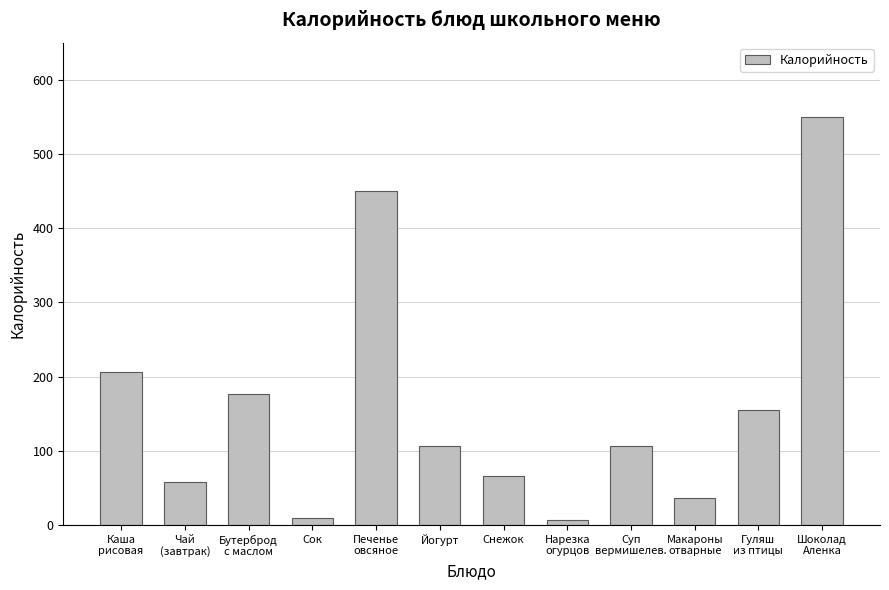

Between Суп
вермишелев. and Снежок, which is larger?

Суп
вермишелев.